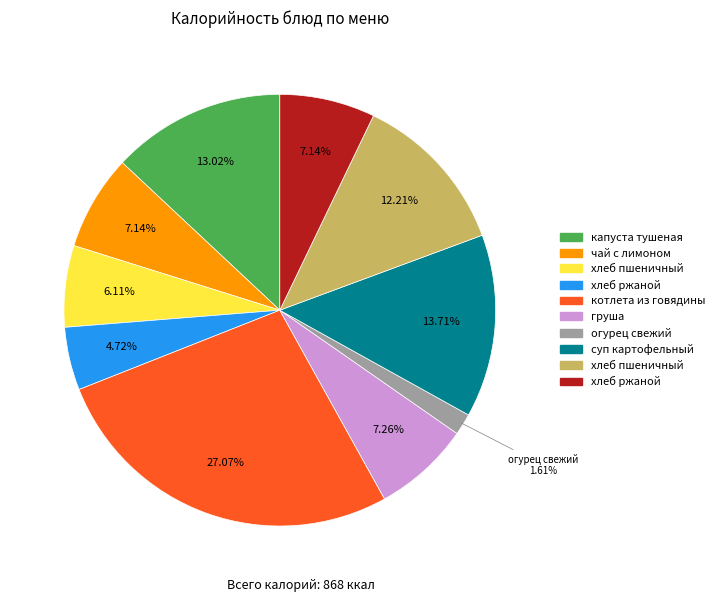

Is there a majority slice in this chart?

No